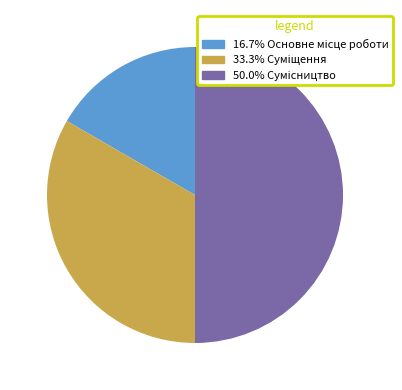

How many segments does this pie chart have?

3